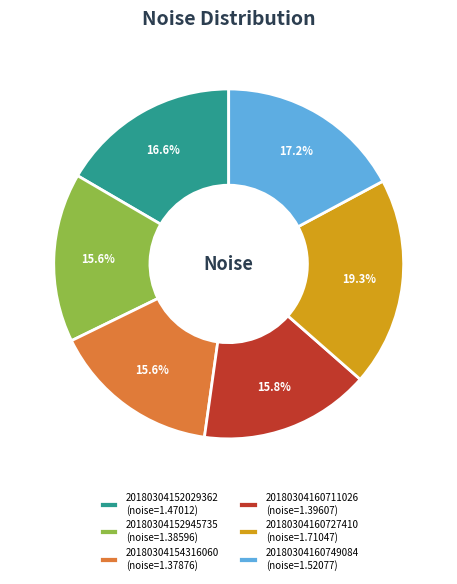

What is the ratio of the value at 20180304160727410 (noise=1.71047) to the value at 20180304160749084 (noise=1.52077)?

1.1